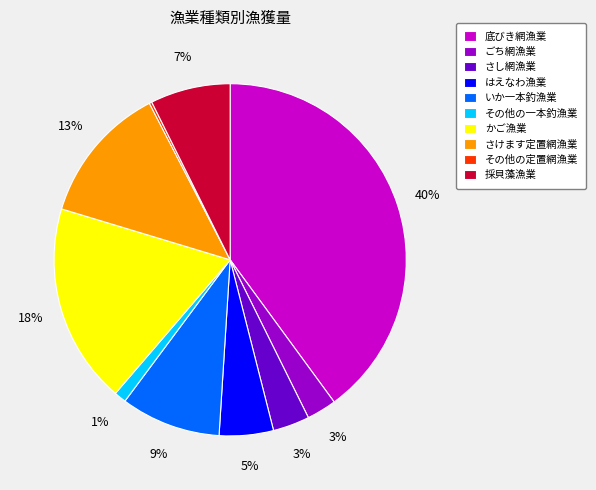

To the nearest percent, what is the difference between the さけます定置網漁業 and いか一本釣漁業 slice percentages?

4%